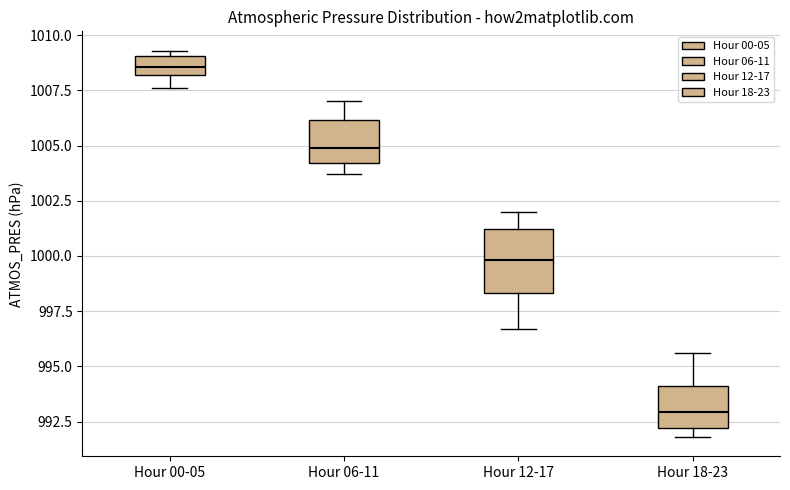

Reading left to right, transcribe this box plot: for each box, give where its median line is, the range the box spans, and where its two whiskers end, as read against the y-axis. The values are not printed on the chart, so give them approximately, as read against the axis.

Hour 00-05: median 1008.5, box 1008.0 to 1009.0, whiskers 1007.5 to 1009.5
Hour 06-11: median 1005.0, box 1004.0 to 1006.0, whiskers 1003.5 to 1007.0
Hour 12-17: median 1000.0, box 998.5 to 1001.0, whiskers 996.5 to 1002.0
Hour 18-23: median 993.0, box 992.0 to 994.0, whiskers 992.0 (just below the box's lower edge) to 995.5